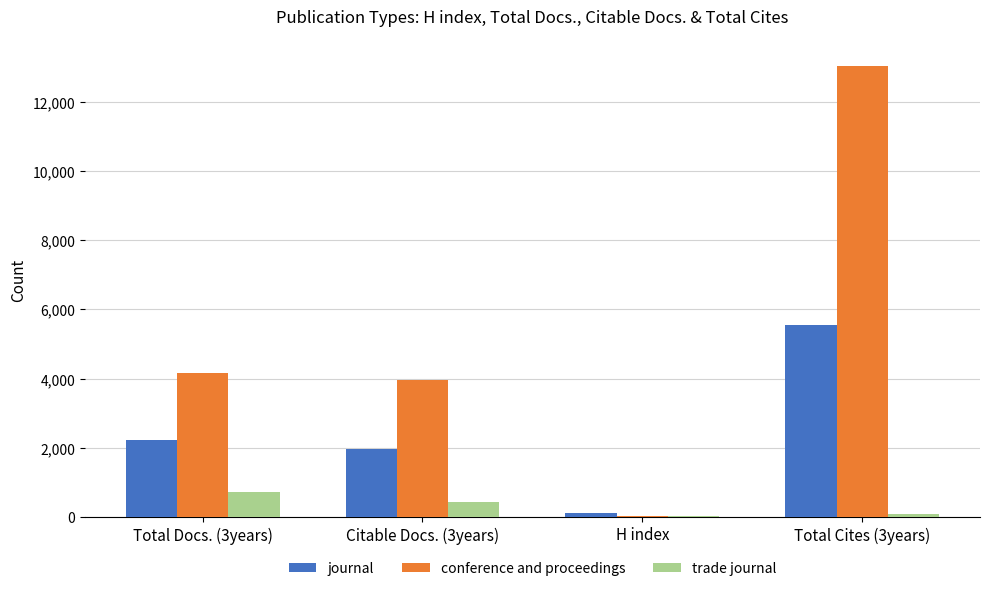

What is the sum of all trade journal values?

1251